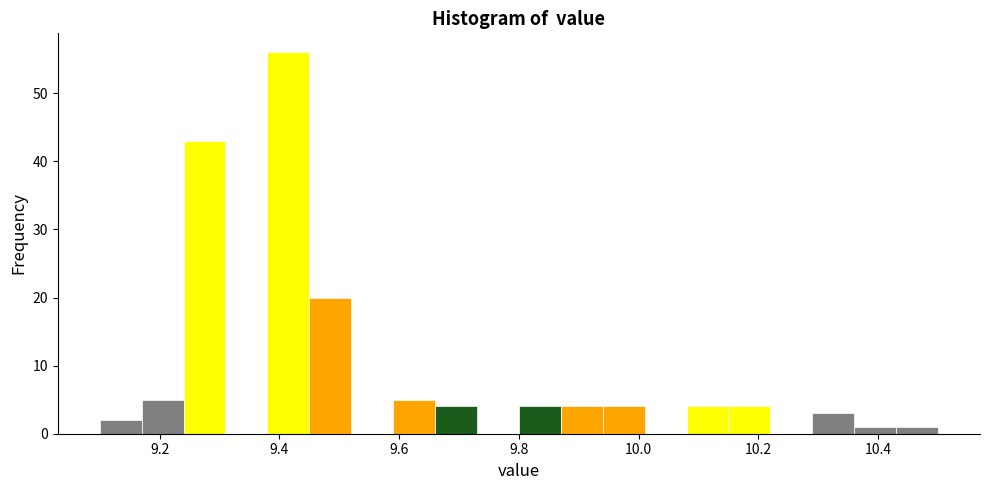

Around what value on the x-axis is the tallest bar? Give the approximate position of its centre, as read against the axis.

9.42